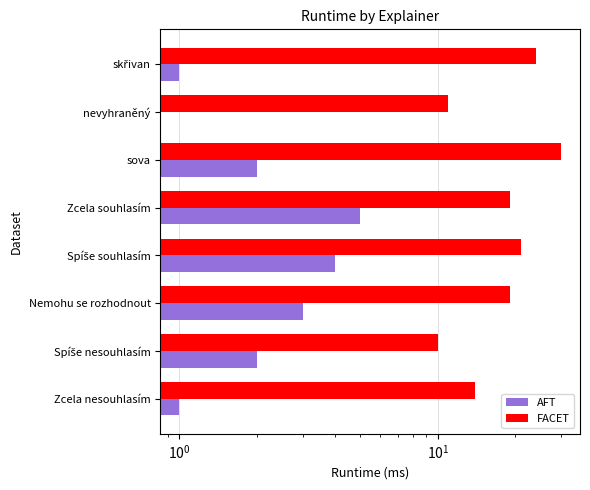

Between Zcela nesouhlasím and nevyhraněný, which series saw the biggest shift?

FACET